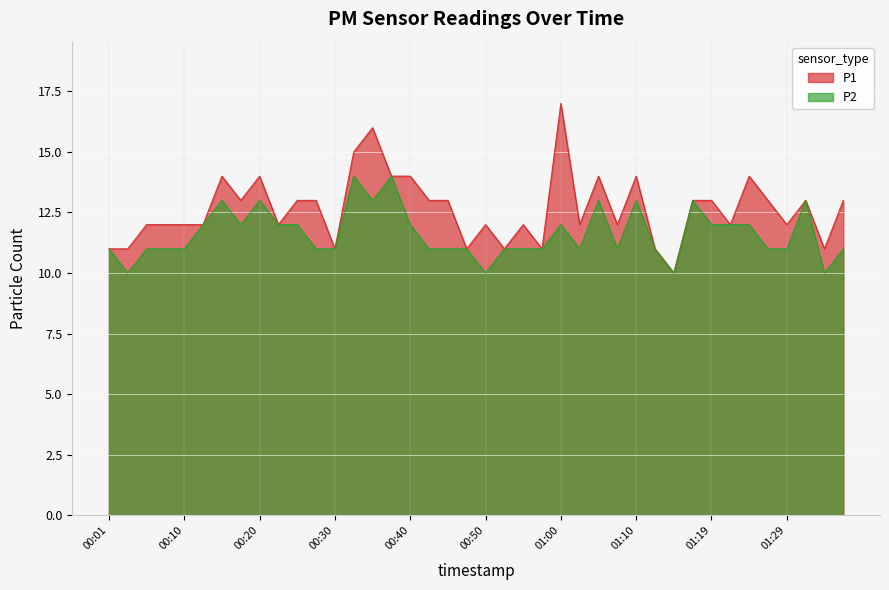

Rank the series by their maximum value, from lowest to highest.

P2, P1